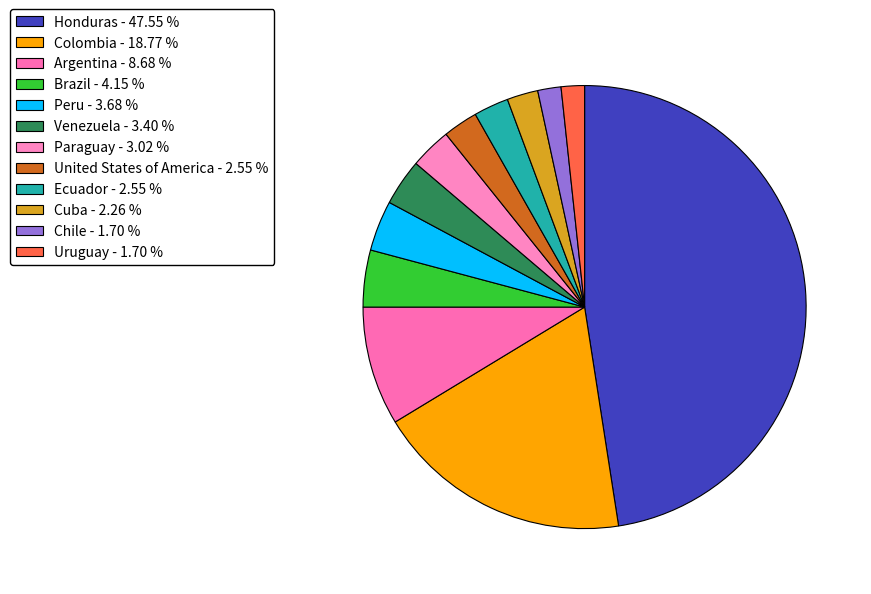

Approximately how many times larger is the value at Paraguay compared to Cuba?

1.3